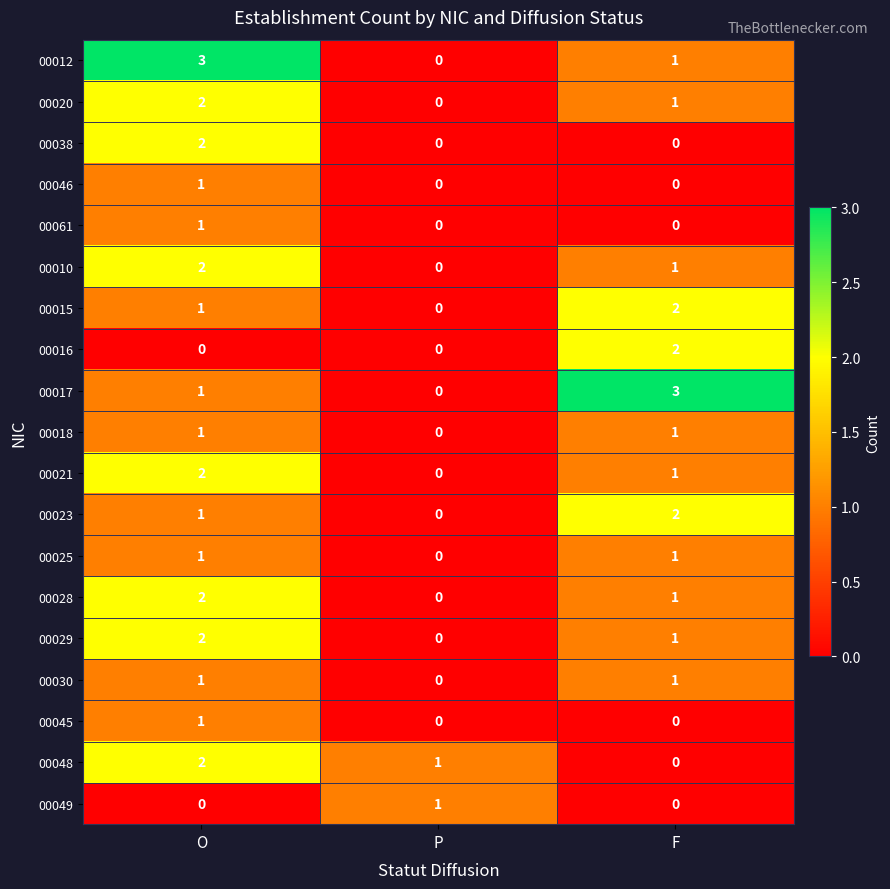

What is the total value across all series at P?

2